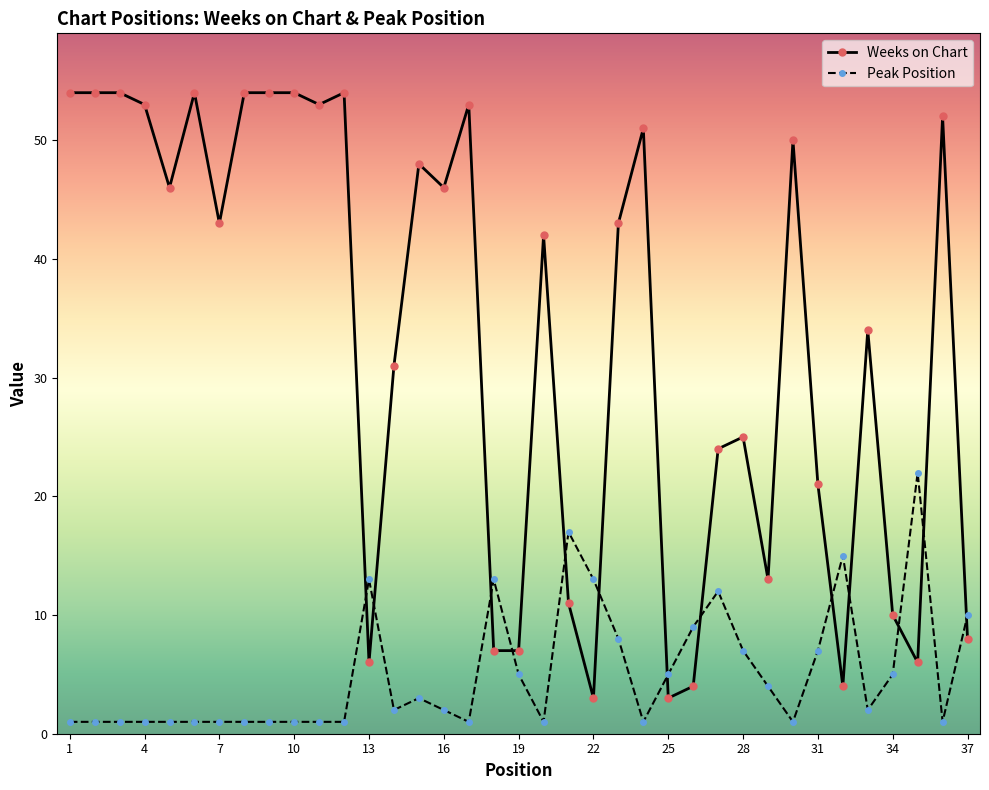

True or false: Peak Position has more than 1 points higher than both neighbors.

True